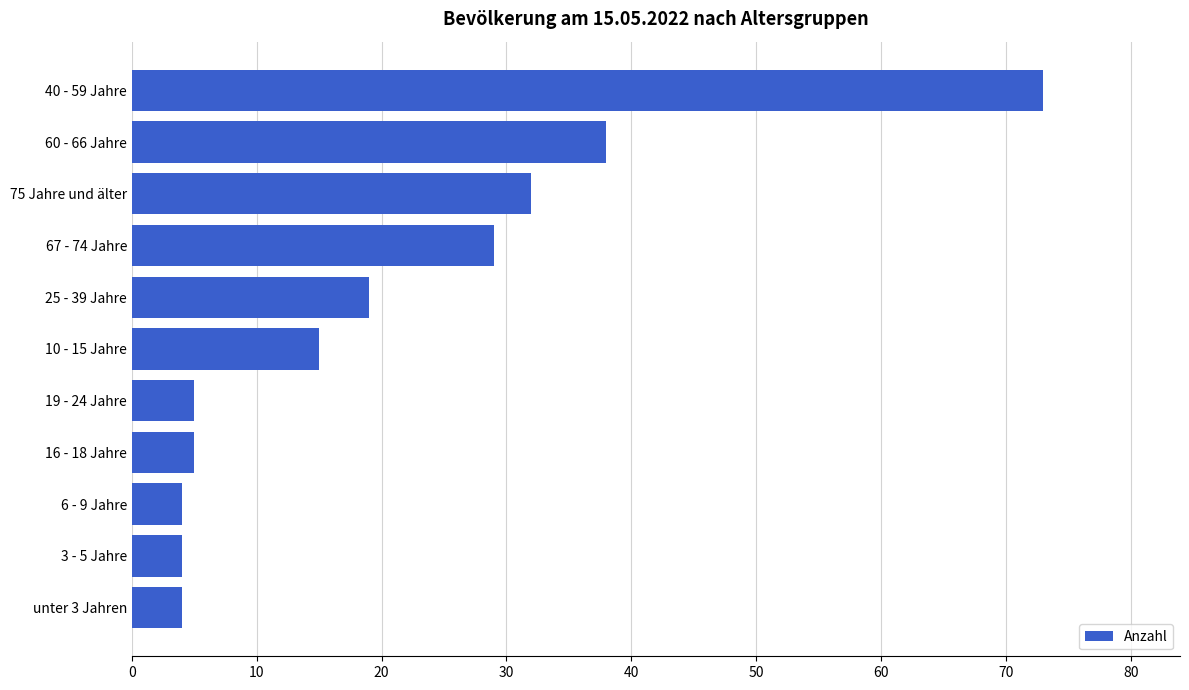

What is the approximate value at 40 - 59 Jahre?

73